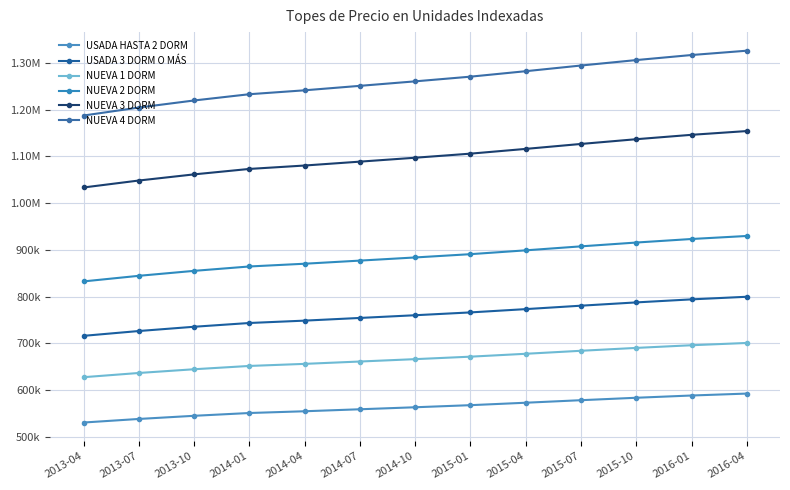

Is this an area chart (filled region under the line)?

No